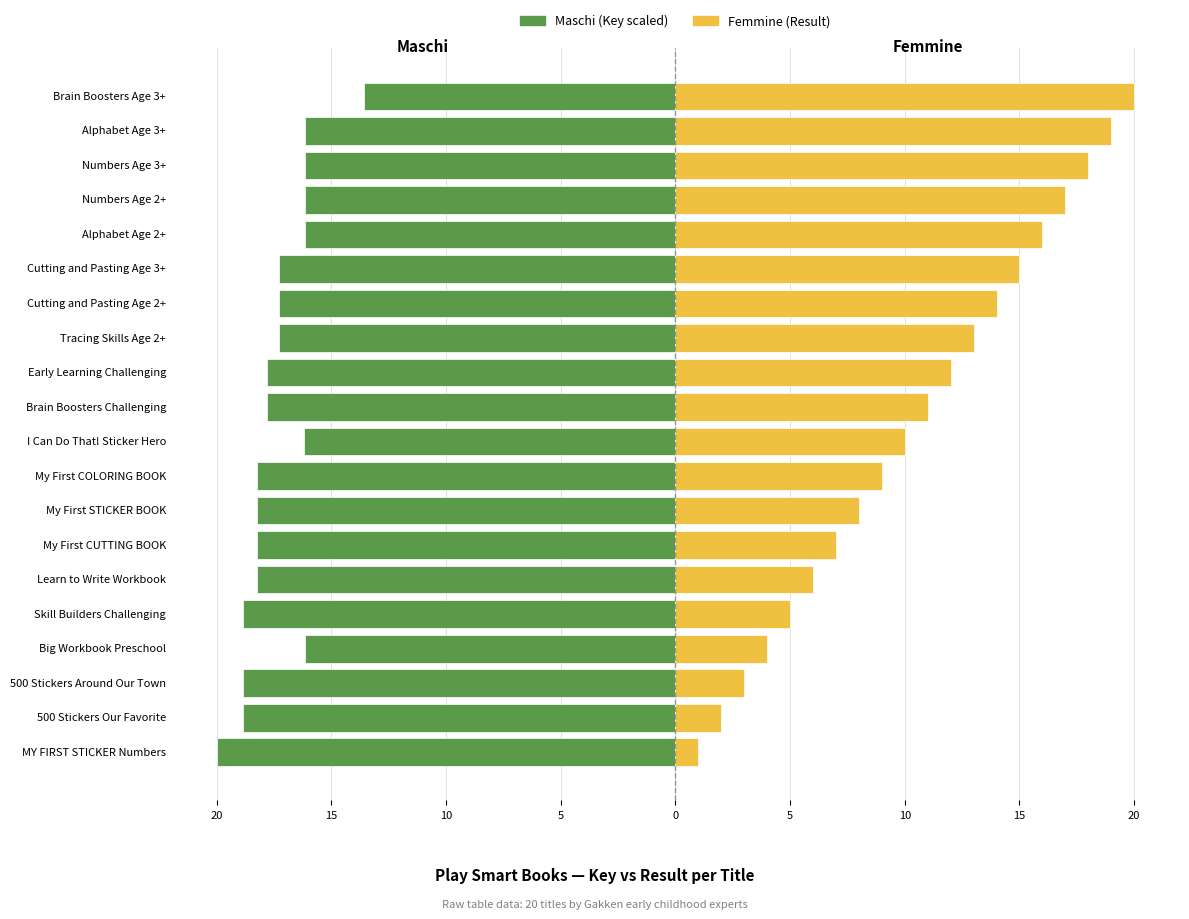

How many groups of bars are there?

20